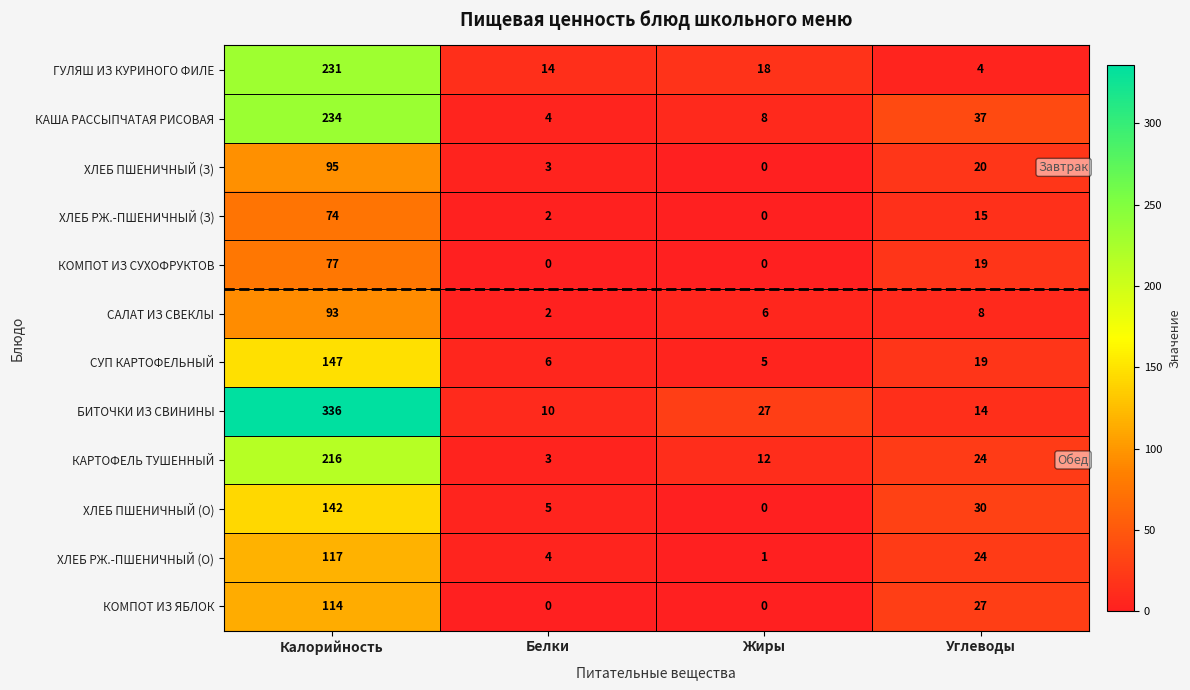

The value of КОМПОТ ИЗ ЯБЛОК at Белки is 45. True or false?

False